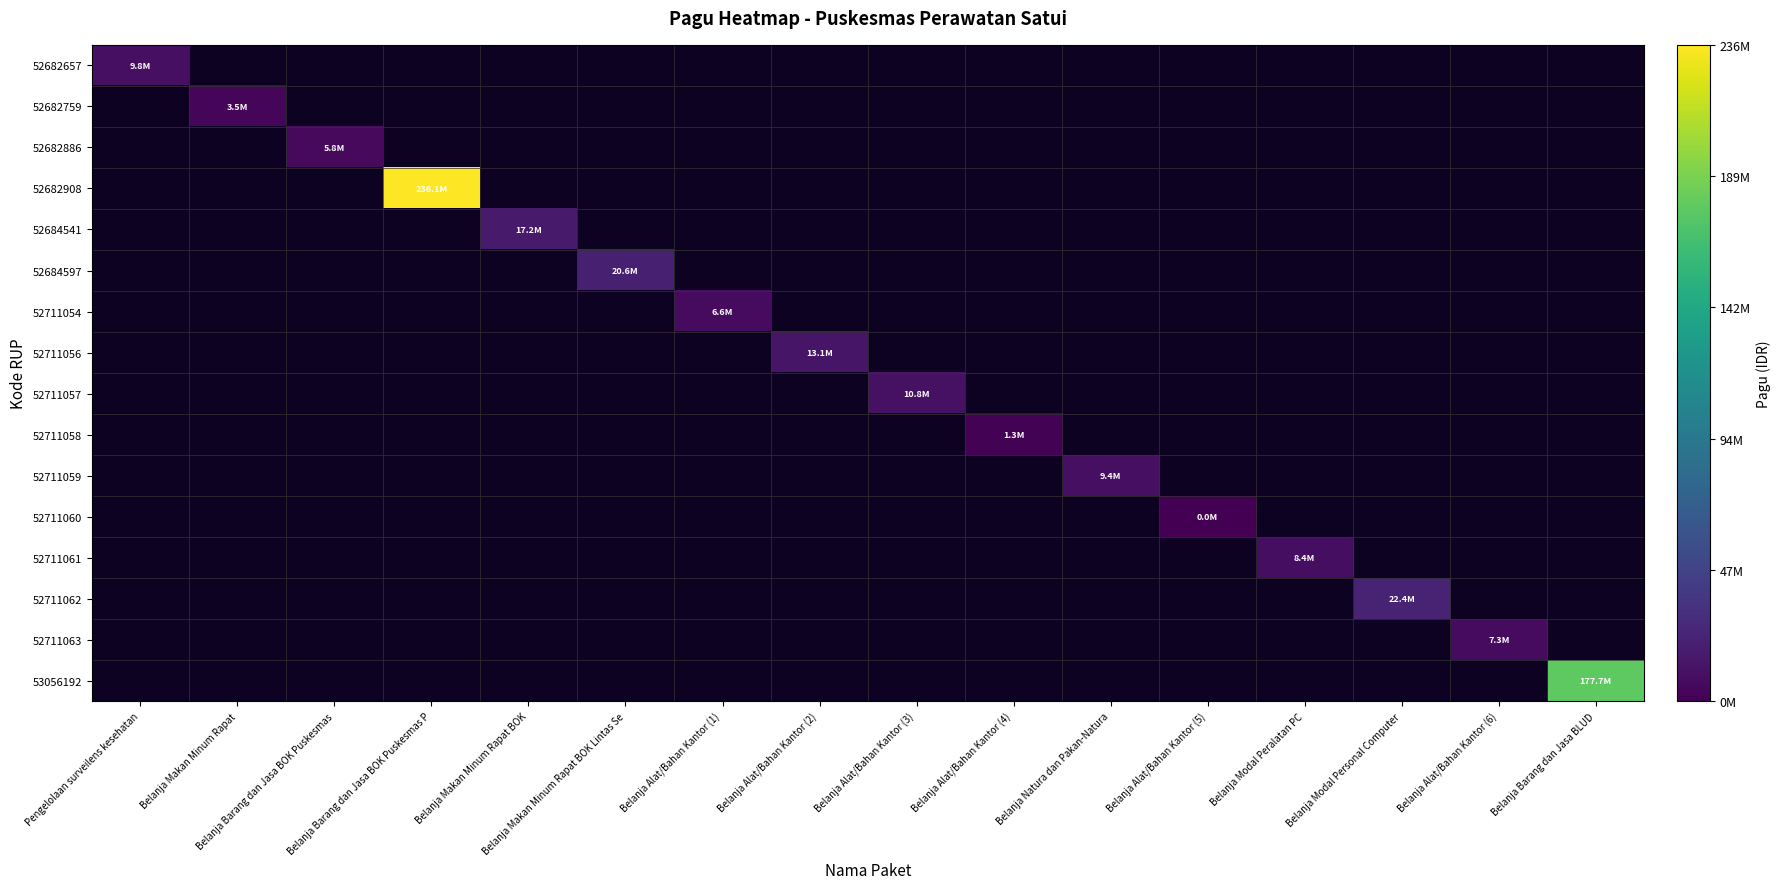

Which label corresponds to the smallest value in the chart?

Belanja Alat/Bahan Kantor (5)